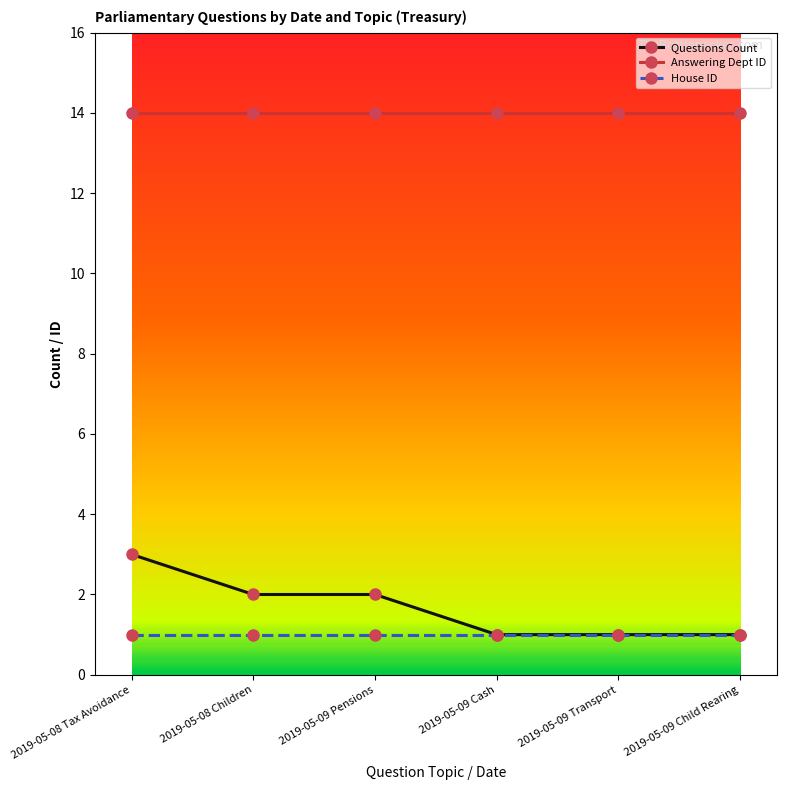

How many data points does each series have?

6